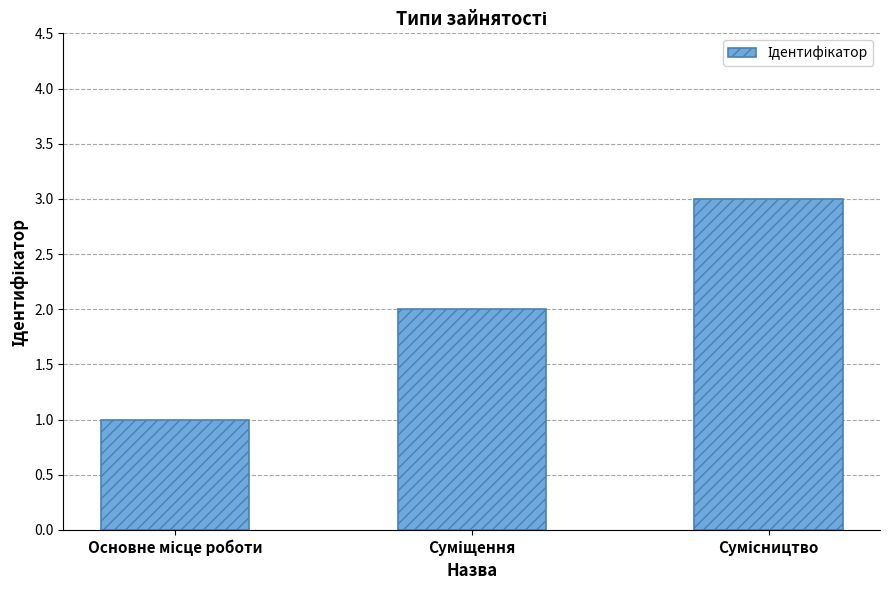

How many categories are shown in the chart?

3